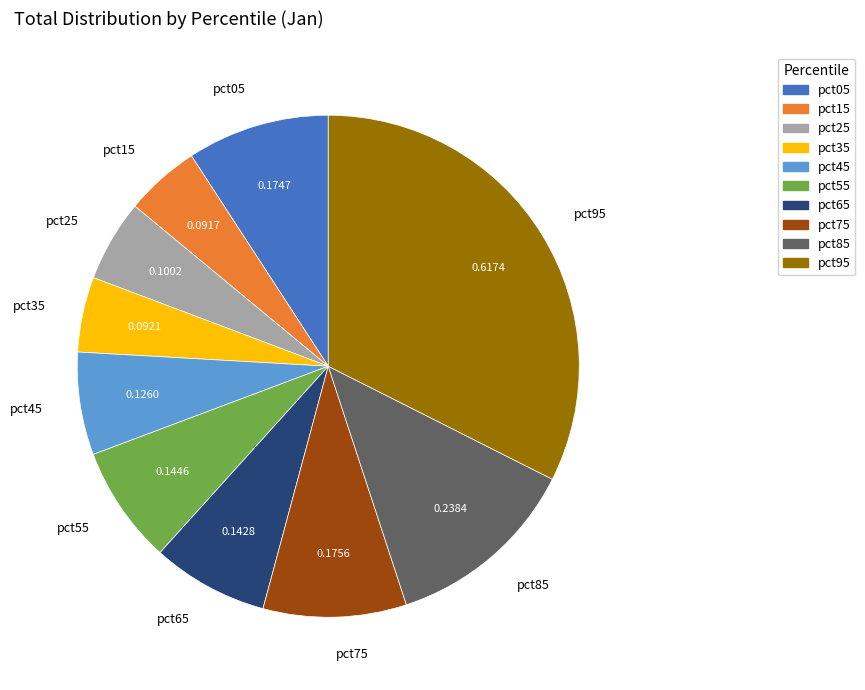

True or false: pct55 accounts for 20% of the total.

False